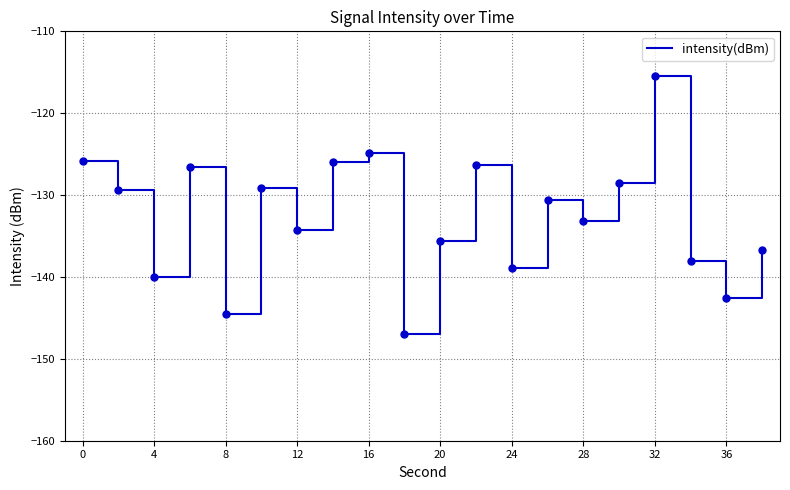

What is the minimum value shown in the chart?

-146.9